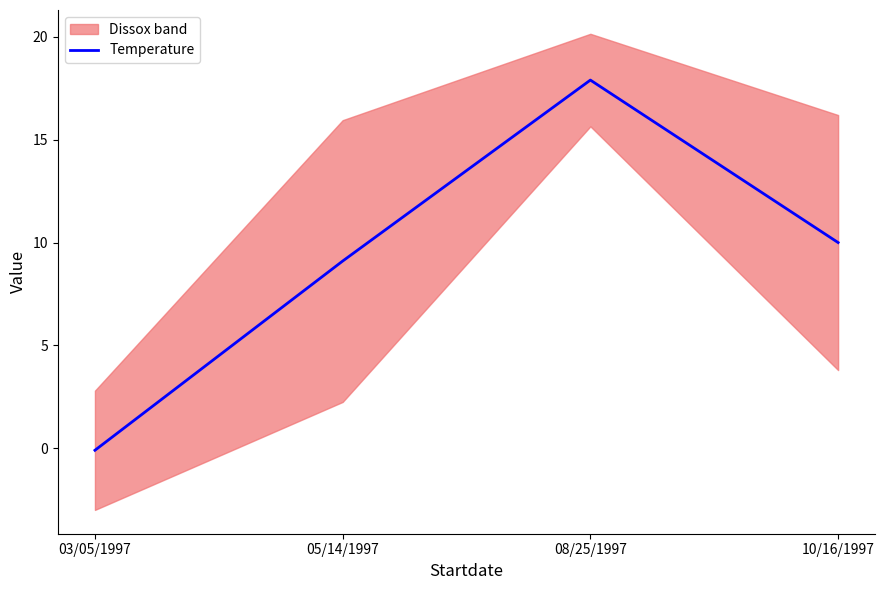

Reading right to left, list all the values displayed in this chart.

10/16/1997=10.0	08/25/1997=17.9	05/14/1997=9.1	03/05/1997=-0.1